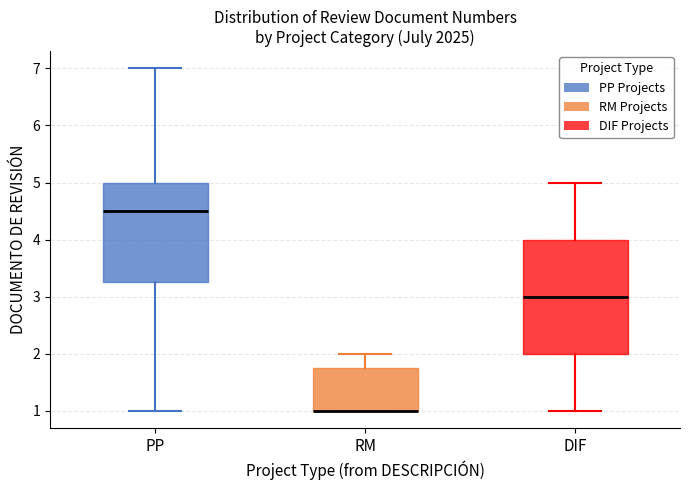

Reading left to right, read every box against the y-axis: the position of its median line, the range the box covers, and the ends of its whiskers. The values are not printed on the chart, so give them approximately, as read against the axis.

PP: median 4.5, box 3.3 to 5.0, whiskers 1.0 to 7.0
RM: median 1.0 (drawn on the box's lower edge), box 1.0 to 1.8, whiskers 1.0 to 2.0
DIF: median 3.0, box 2.0 to 4.0, whiskers 1.0 to 5.0